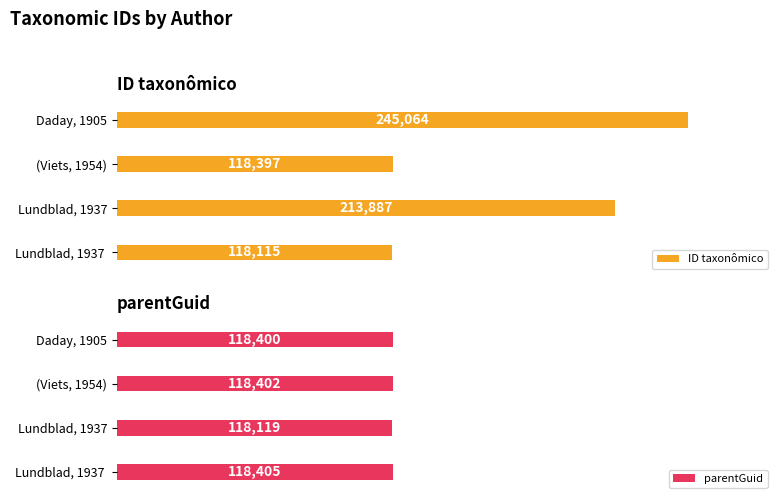

Does the chart contain stacked bars?

No